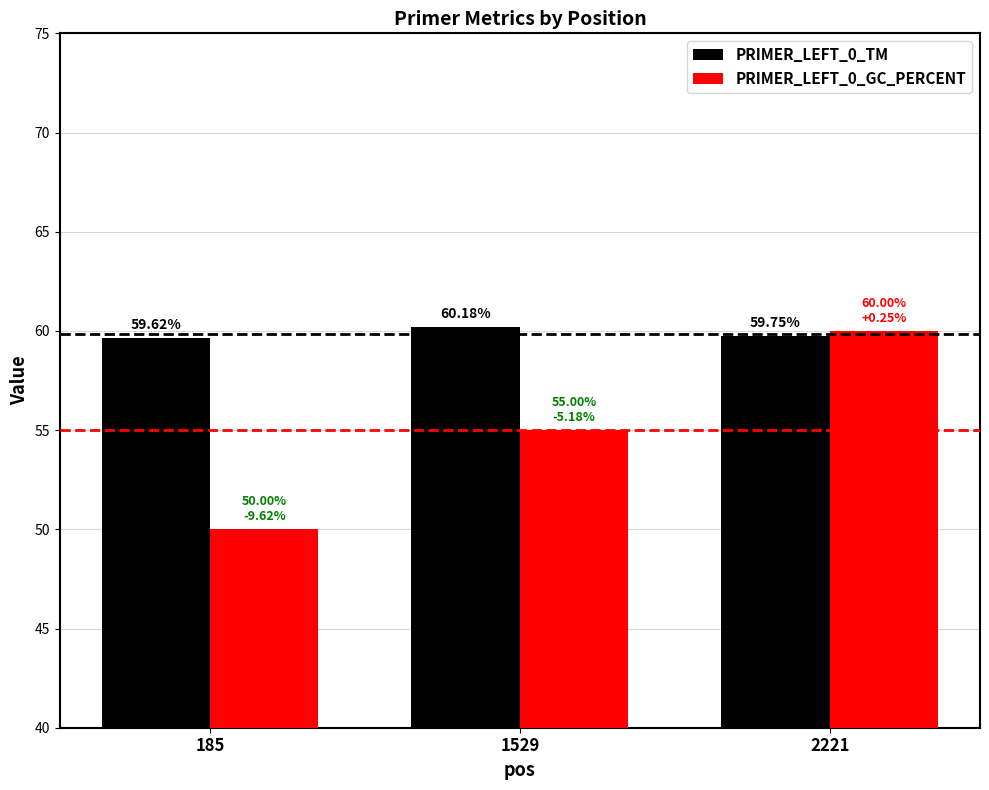

How many values in the PRIMER_LEFT_0_GC_PERCENT series are below 55?

1